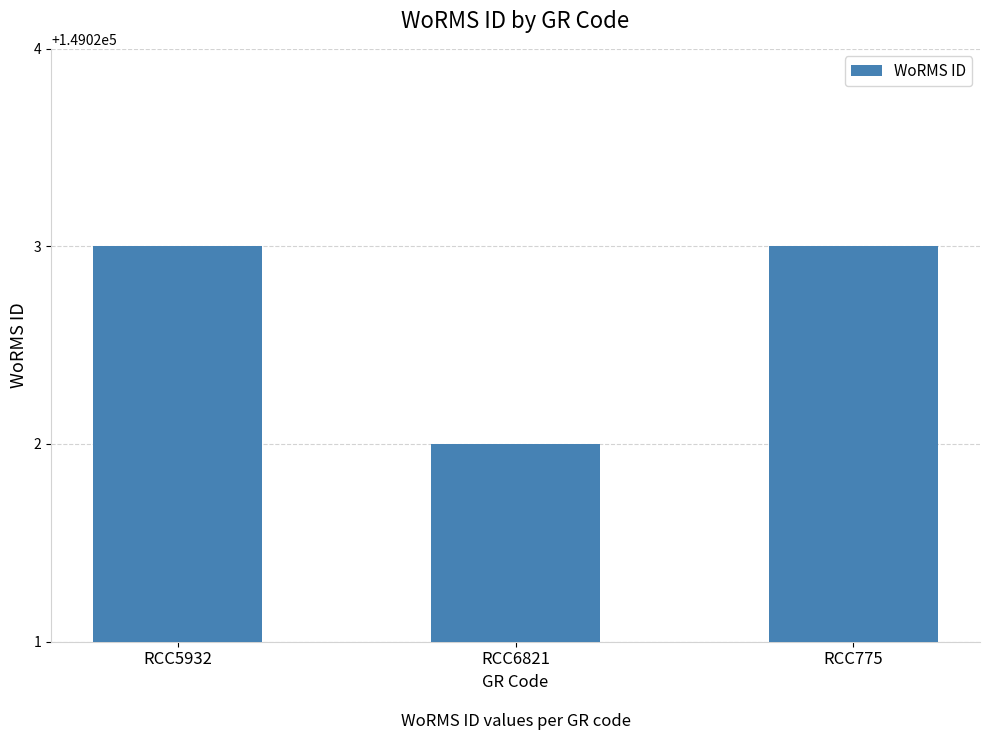

What is the average value?

149023